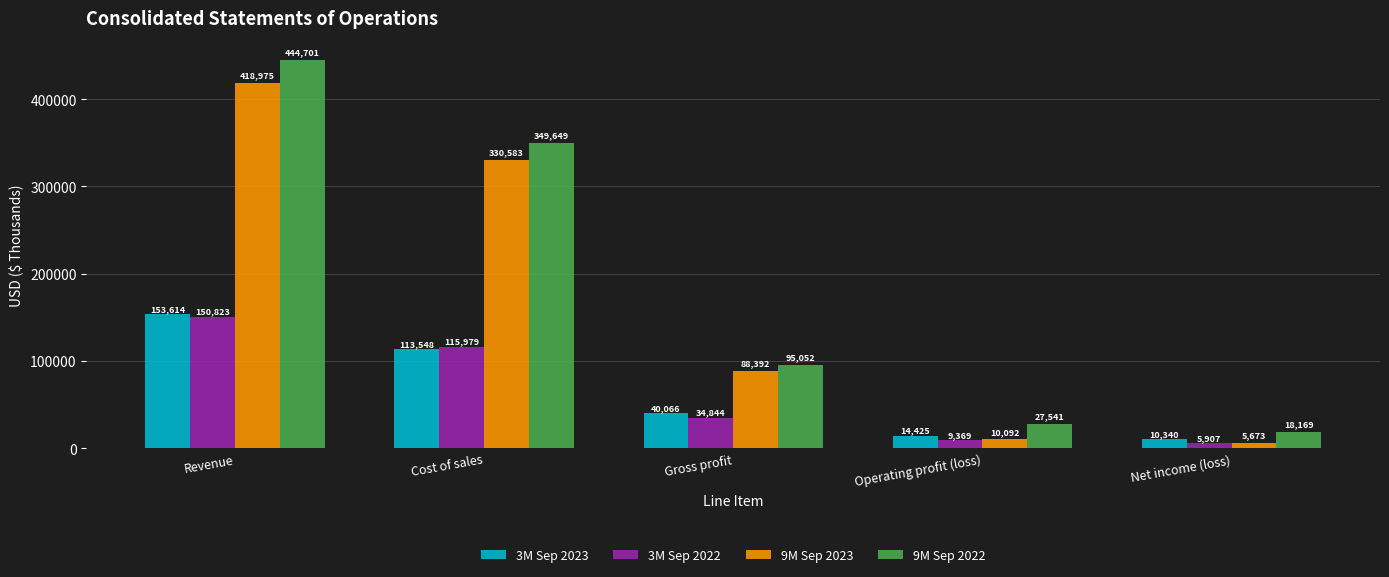

At which label does 9M Sep 2023 reach its peak?

Revenue